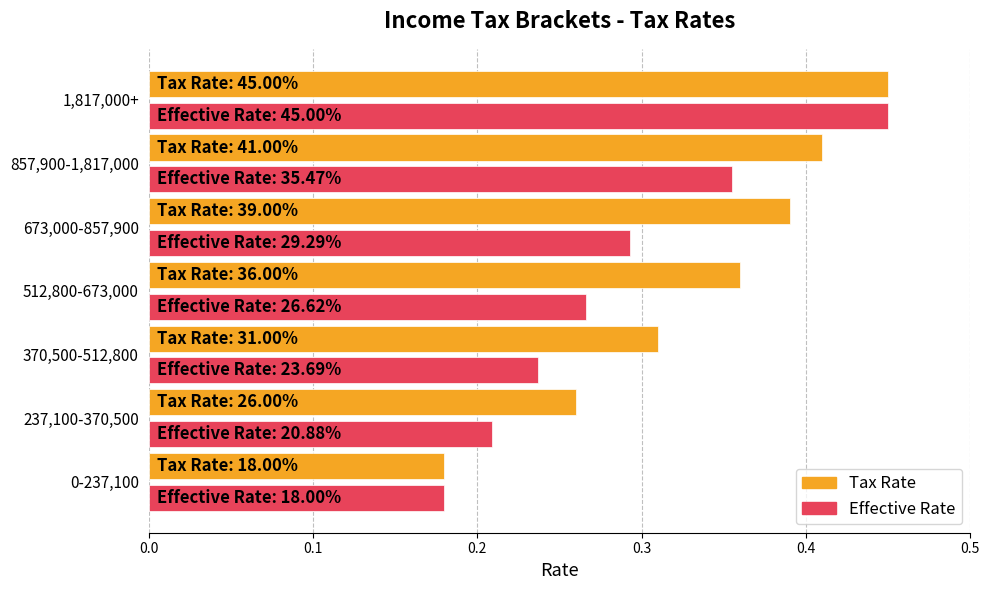

Rank the categories by Tax Rate value from lowest to highest.

0-237,100, 237,100-370,500, 370,500-512,800, 512,800-673,000, 673,000-857,900, 857,900-1,817,000, 1,817,000+